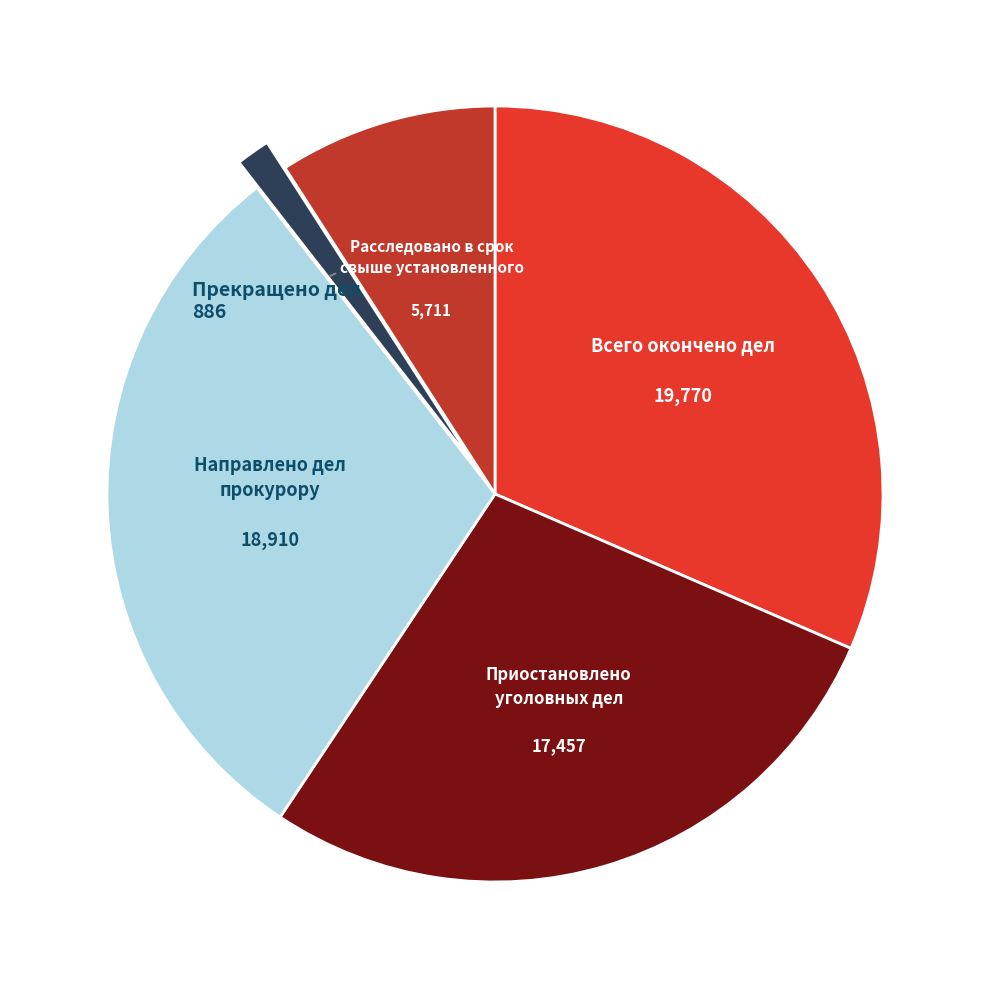

Does any single category account for the majority?

No